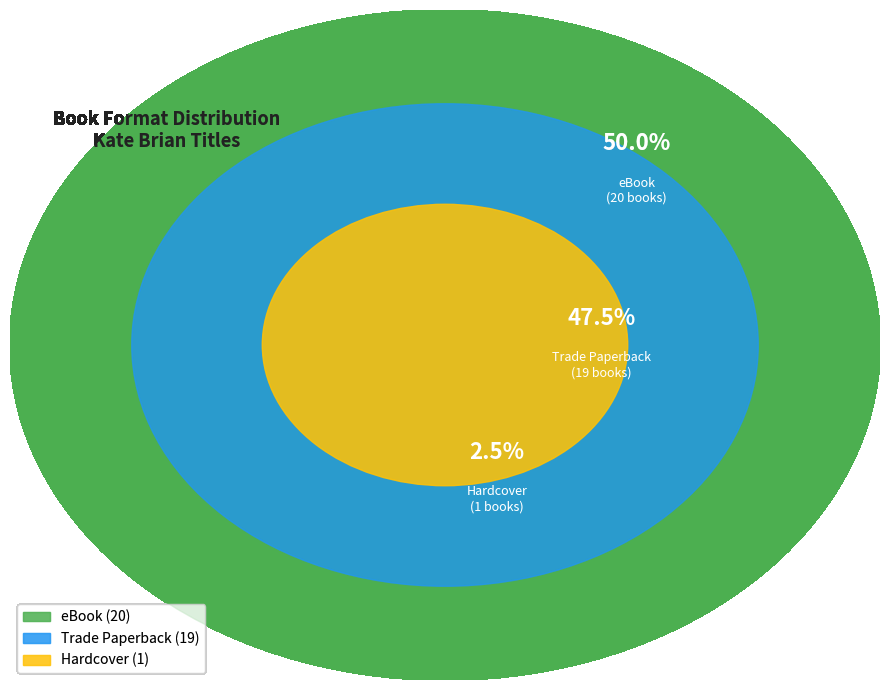

What is the total percentage of Hardcover and eBook?

52.5%